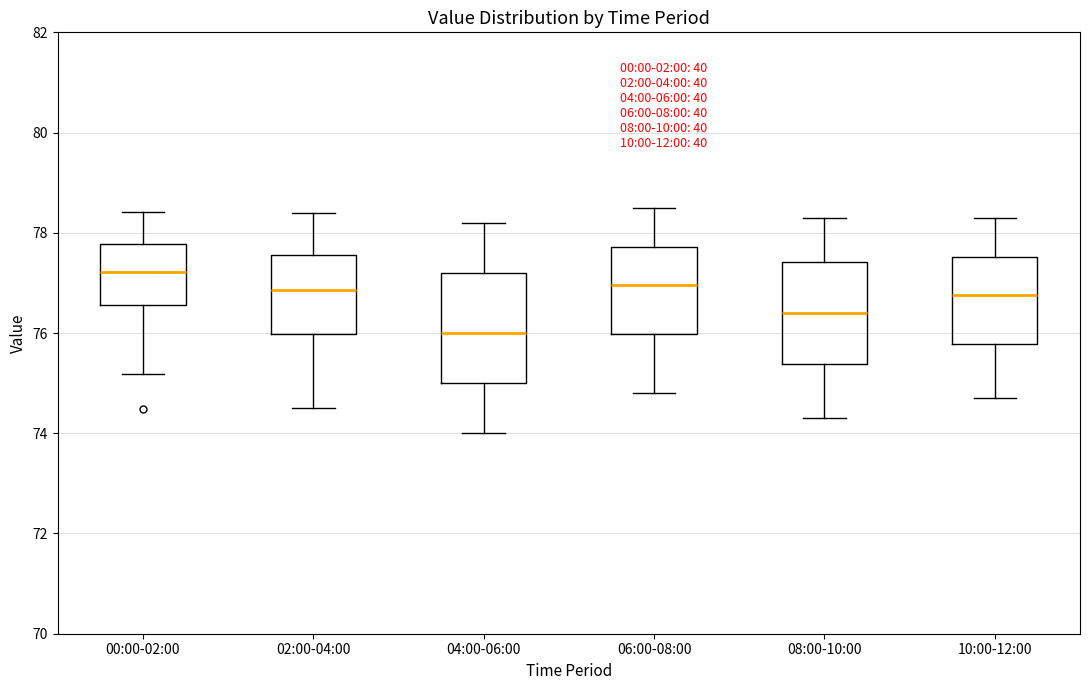

Which box has the lowest median line?

04:00-06:00